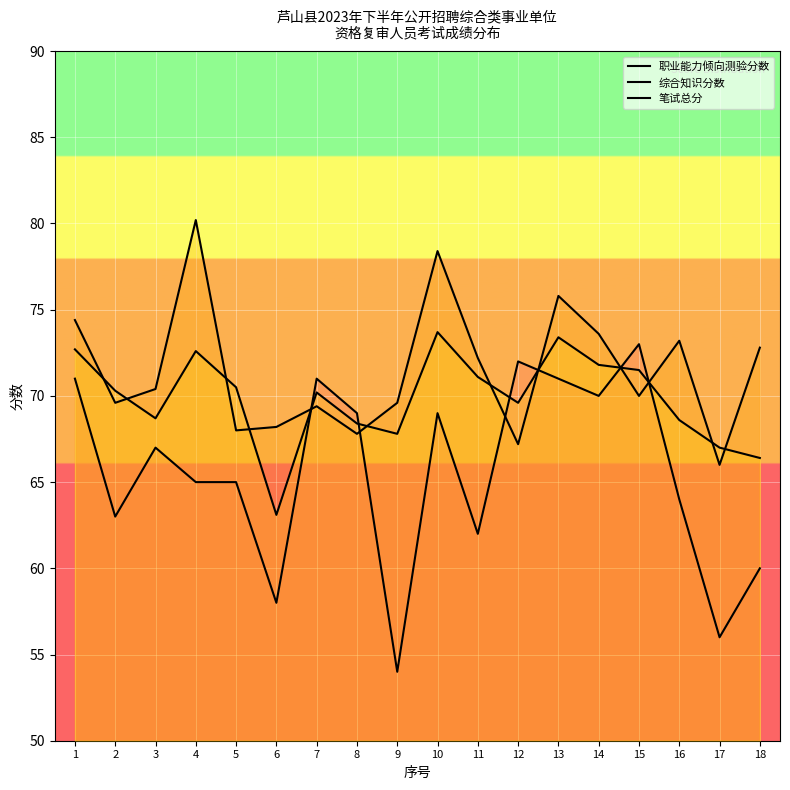

Reading left to right, list all the values displayed in this chart.

职业能力倾向测验分数: 71.0	63.0	67.0	65.0	65.0	58.0	71.0	69.0	54.0	69.0	62.0	72.0	71.0	70.0	73.0	64.0	56.0	60.0
综合知识分数: 74.4	69.6	70.4	80.2	68.0	68.2	69.4	67.8	69.6	78.4	72.2	67.2	75.8	73.6	70.0	73.2	66.0	72.8
笔试总分: 72.7	70.3	68.7	72.6	70.5	63.1	70.2	68.4	67.8	73.7	71.1	69.6	73.4	71.8	71.5	68.6	67.0	66.4